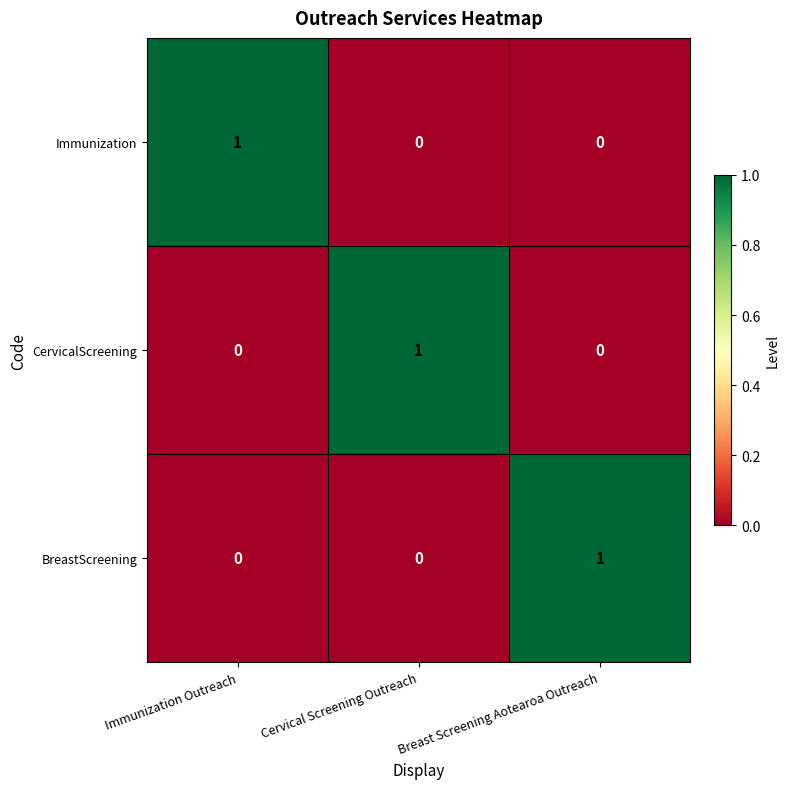

Reading left to right, list all the values displayed in this chart.

Immunization: 1	0	0
CervicalScreening: 0	1	0
BreastScreening: 0	0	1